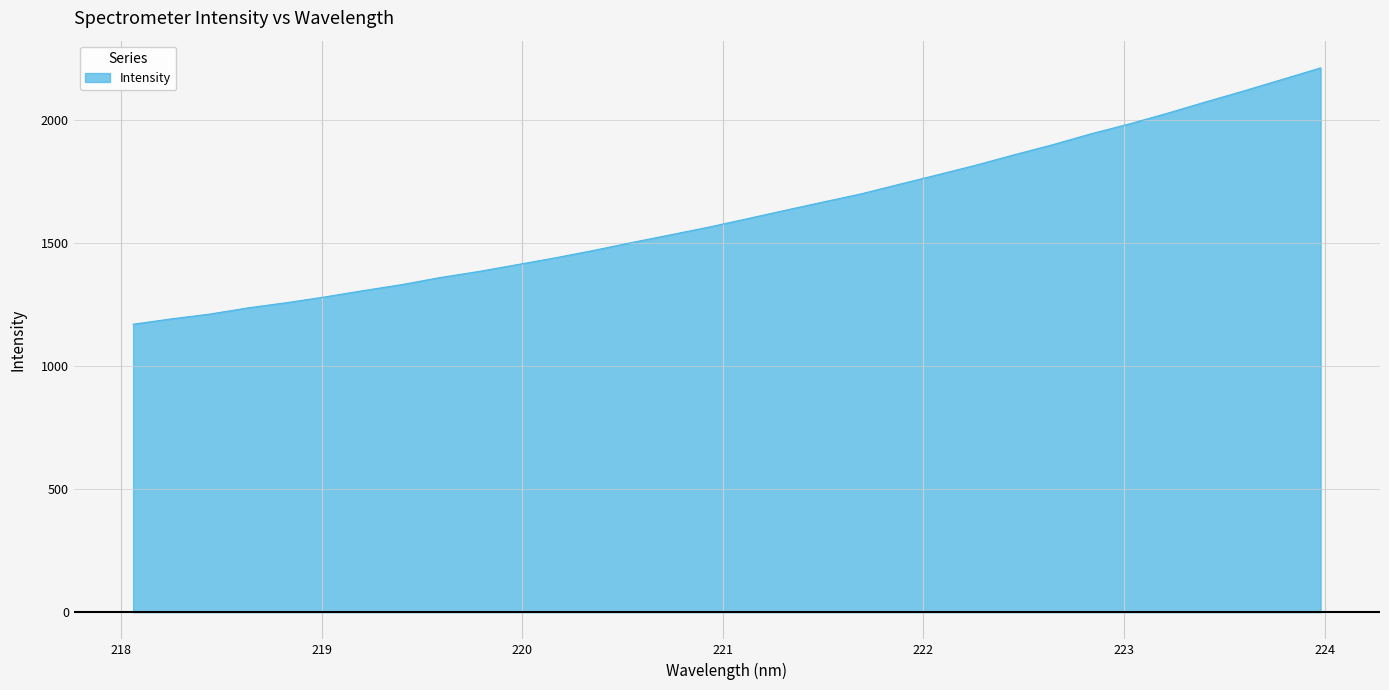

What is the greatest value displayed?

2212.5